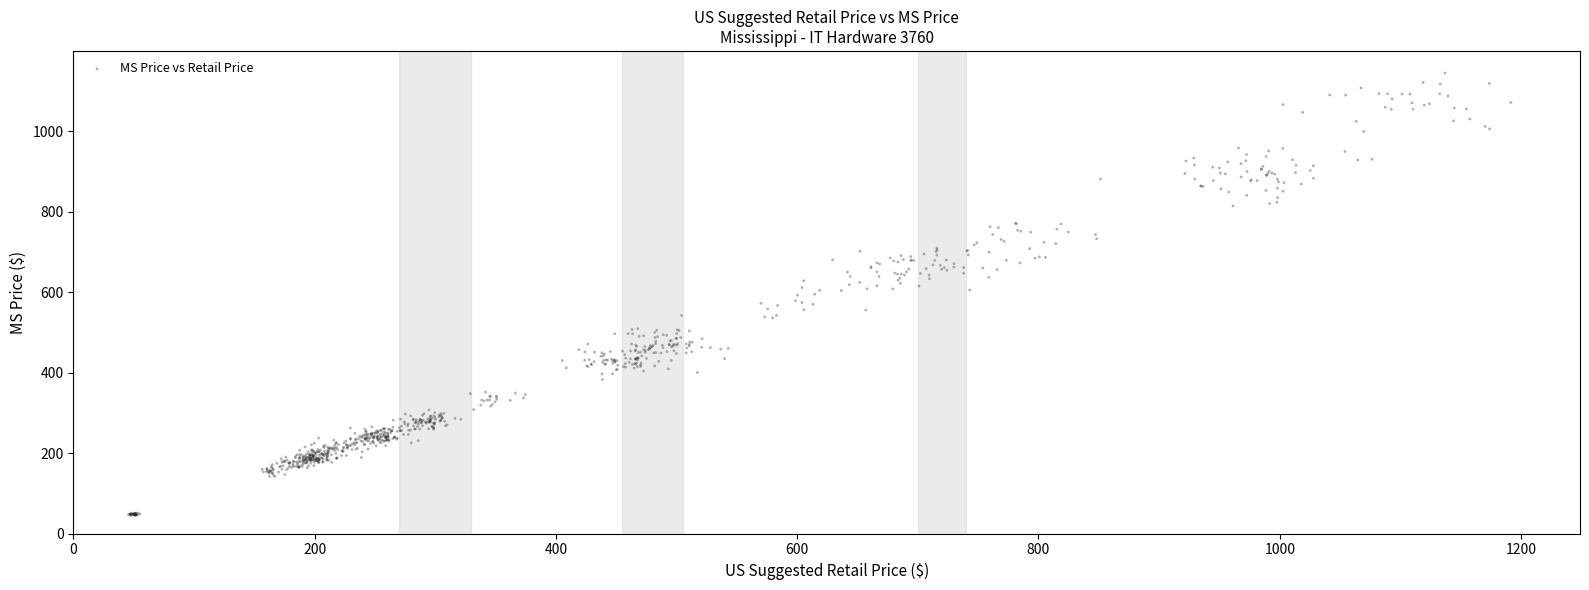

What is the range of X values (max minus min)?

1145.8